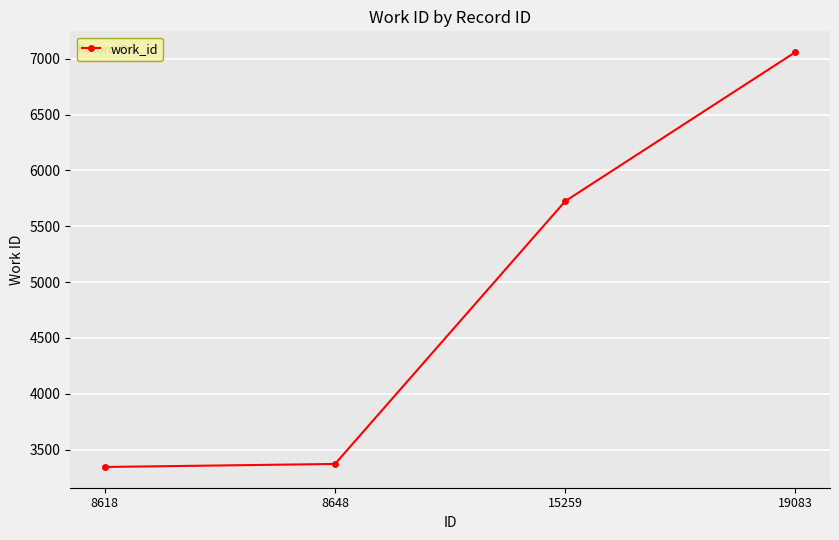

True or false: the data has more than 0 interior local peaks.

False